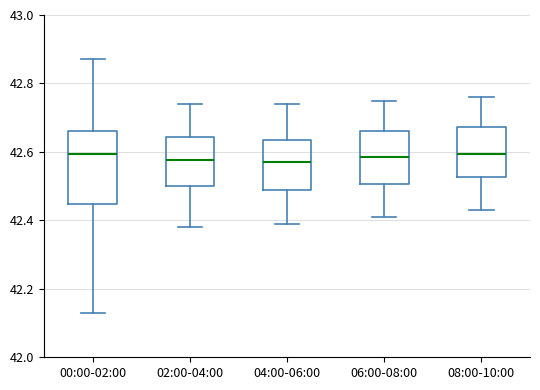

Where does the lower whisker of the box for 06:00-08:00 end on the y-axis? The values are not printed on the chart, so give them approximately, as read against the axis.

42.42